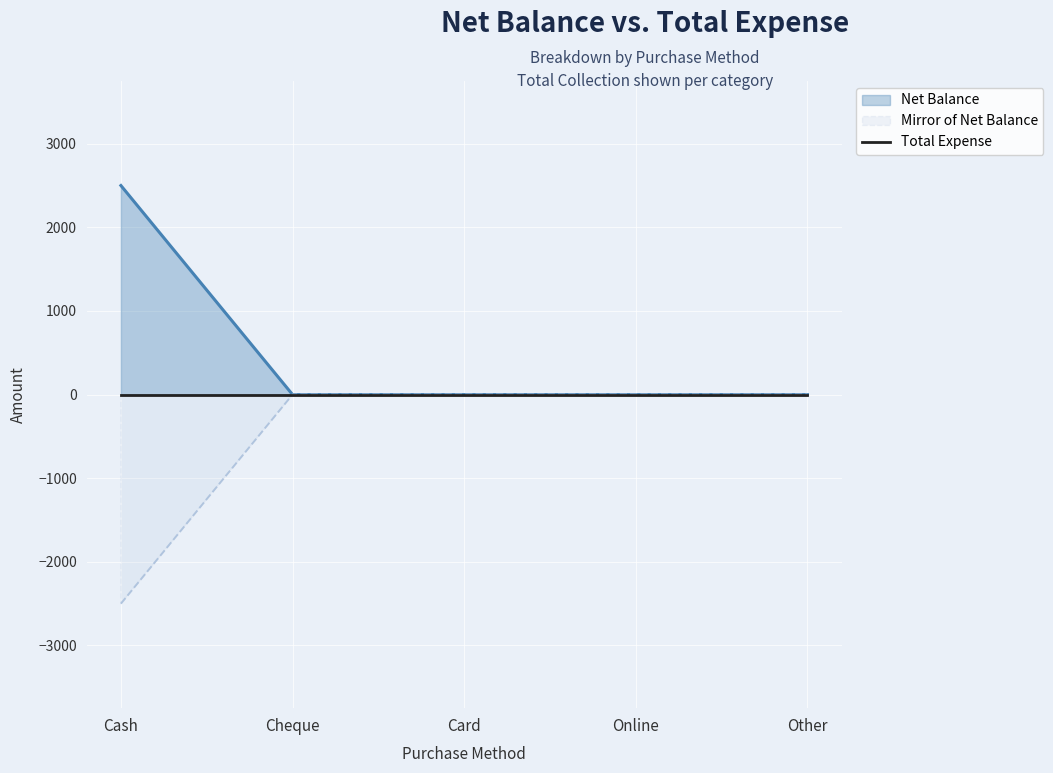

Rank the categories by value from highest to lowest.

Cash, Cheque, Card, Online, Other